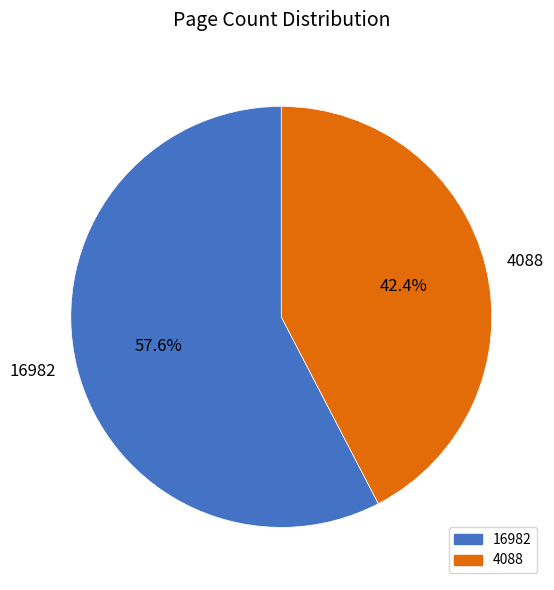

What is the ratio of the value at 16982 to the value at 4088?

1.4